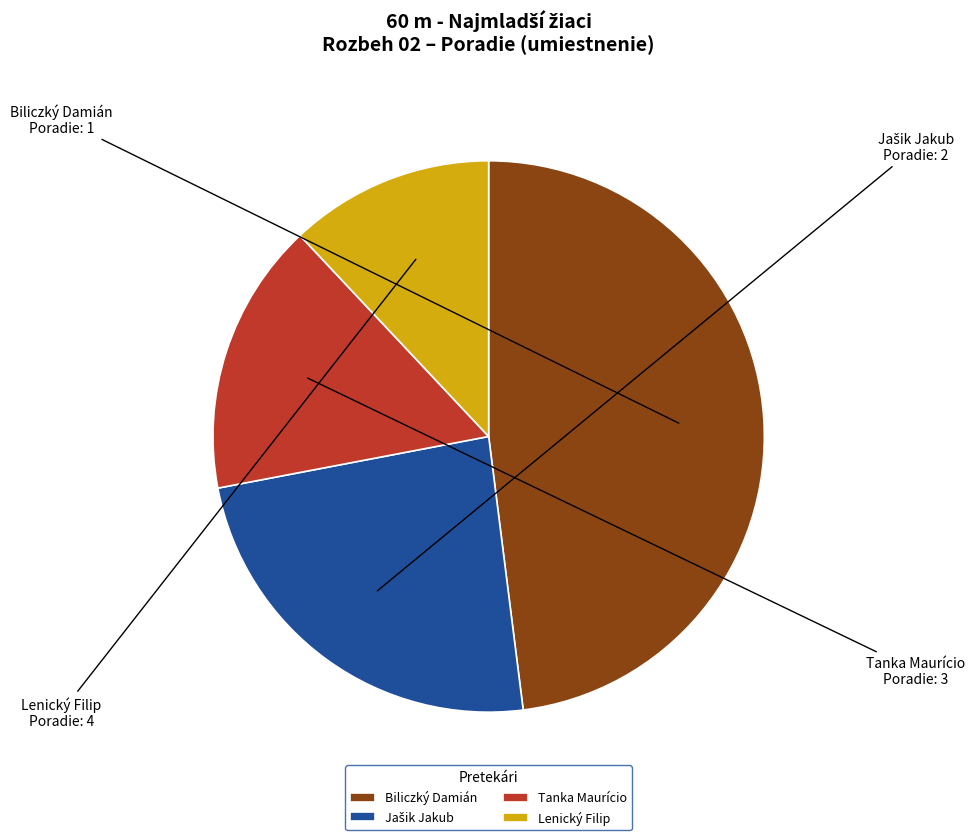

What is the smallest slice in the pie chart?

Lenický Filip